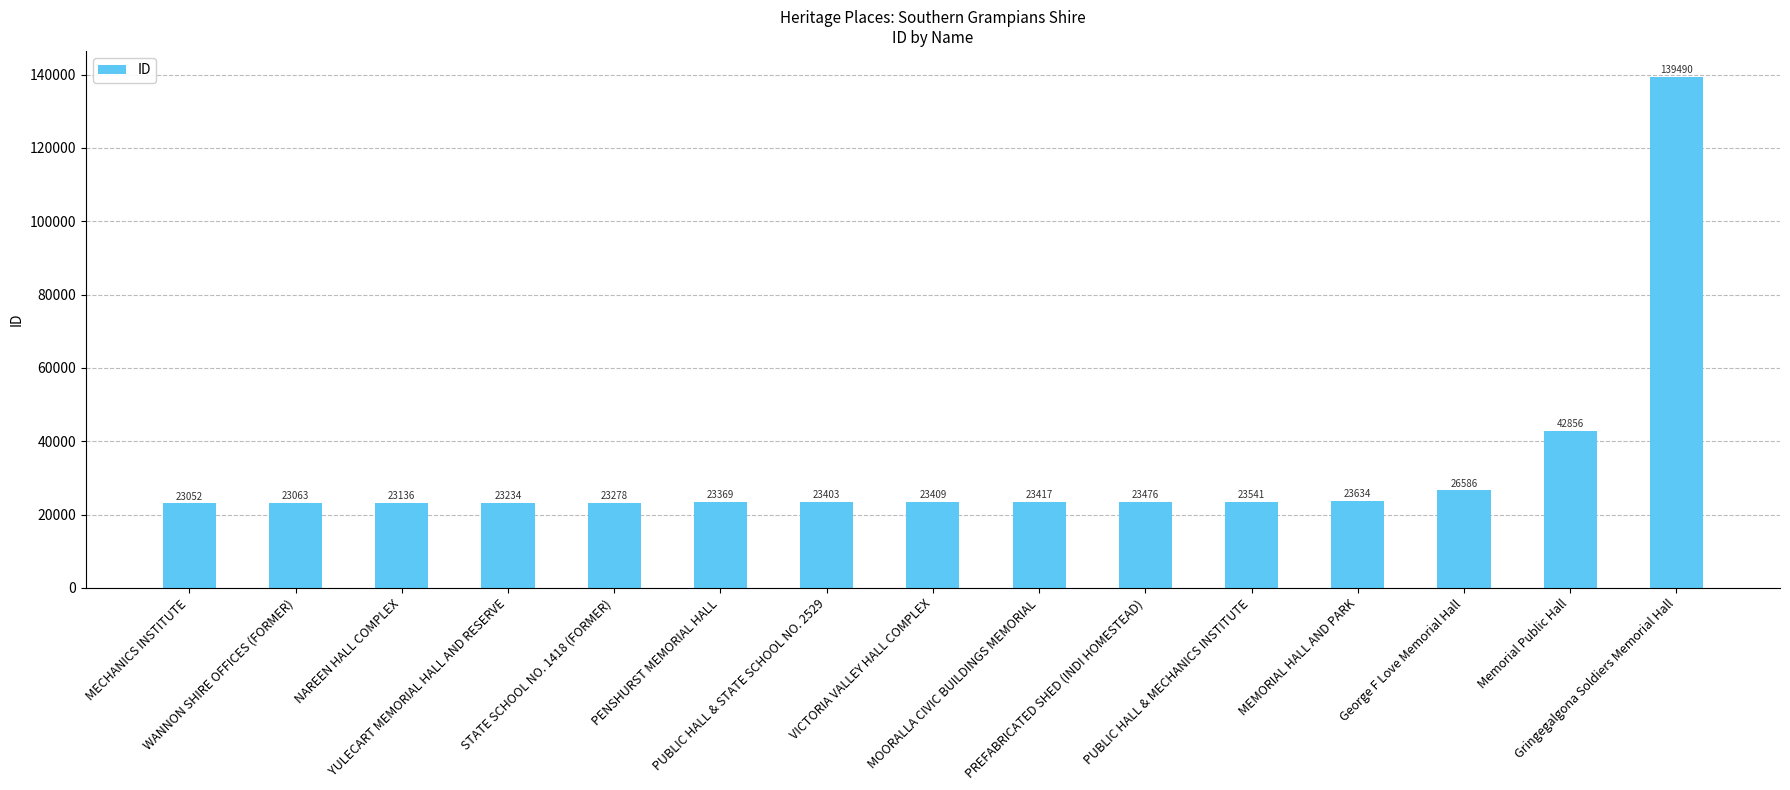

What is the sum of all values?

488944